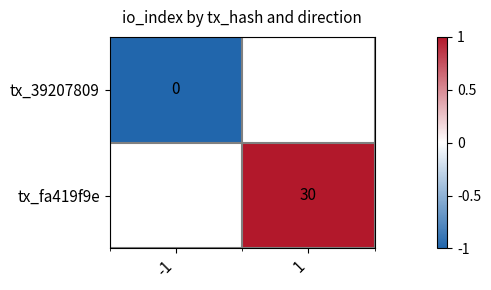

The value of tx_fa419f9e at 1 is 30. True or false?

True